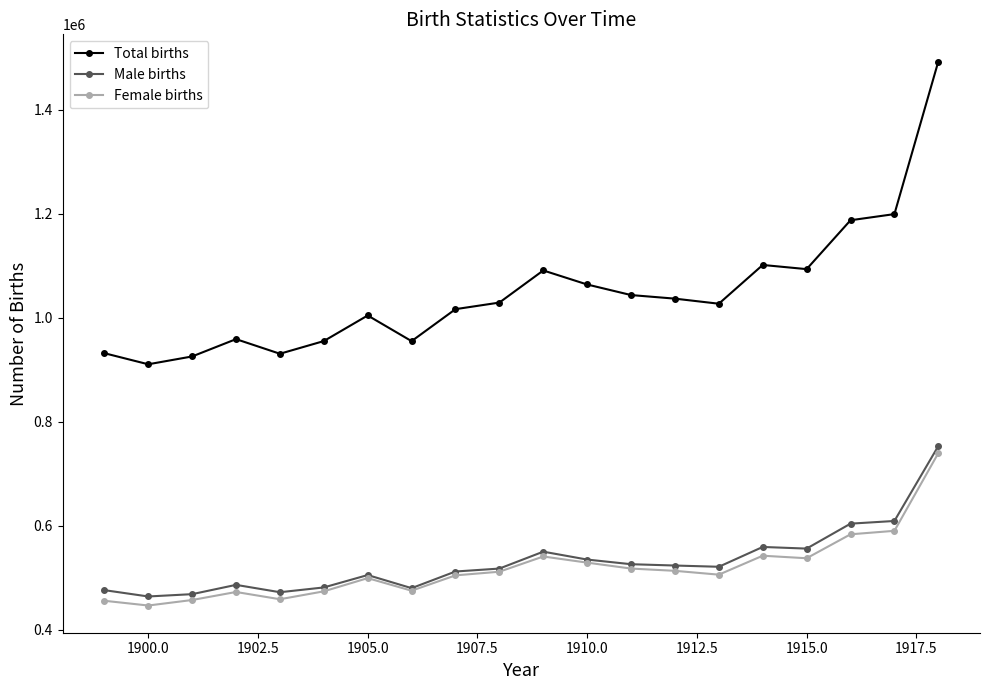

How many values in the Female births series are below 511687?

10